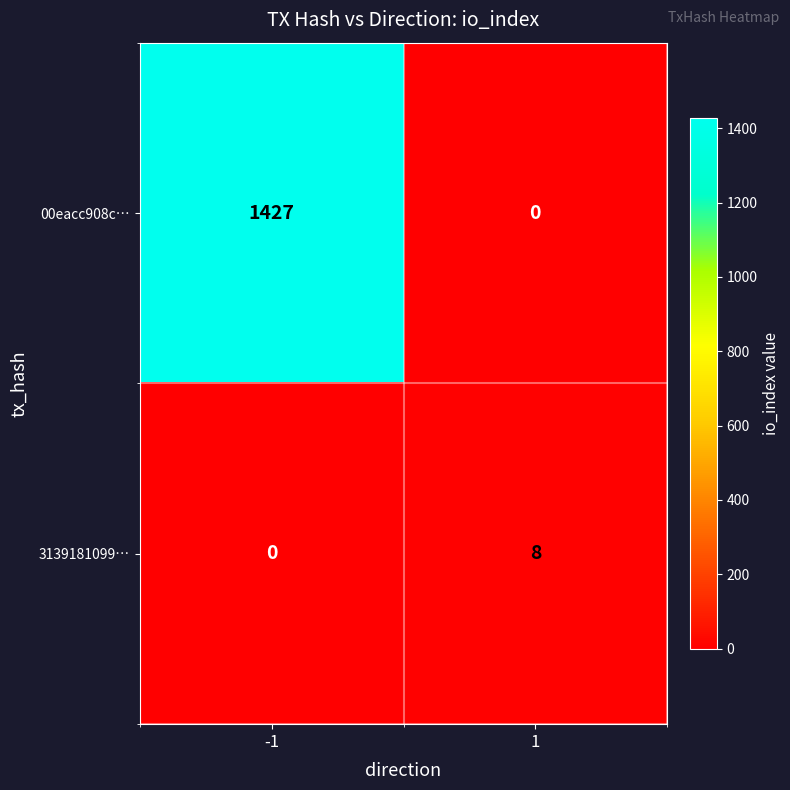

What is the approximate value of 3139181099… at 1?

8